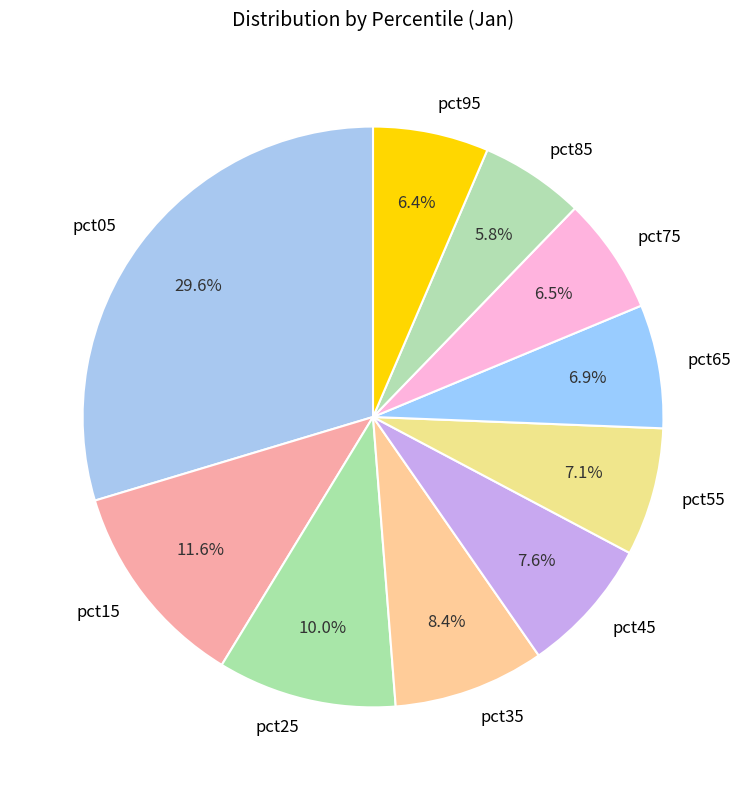

The pct55 slice represents 2% of the pie. True or false?

False